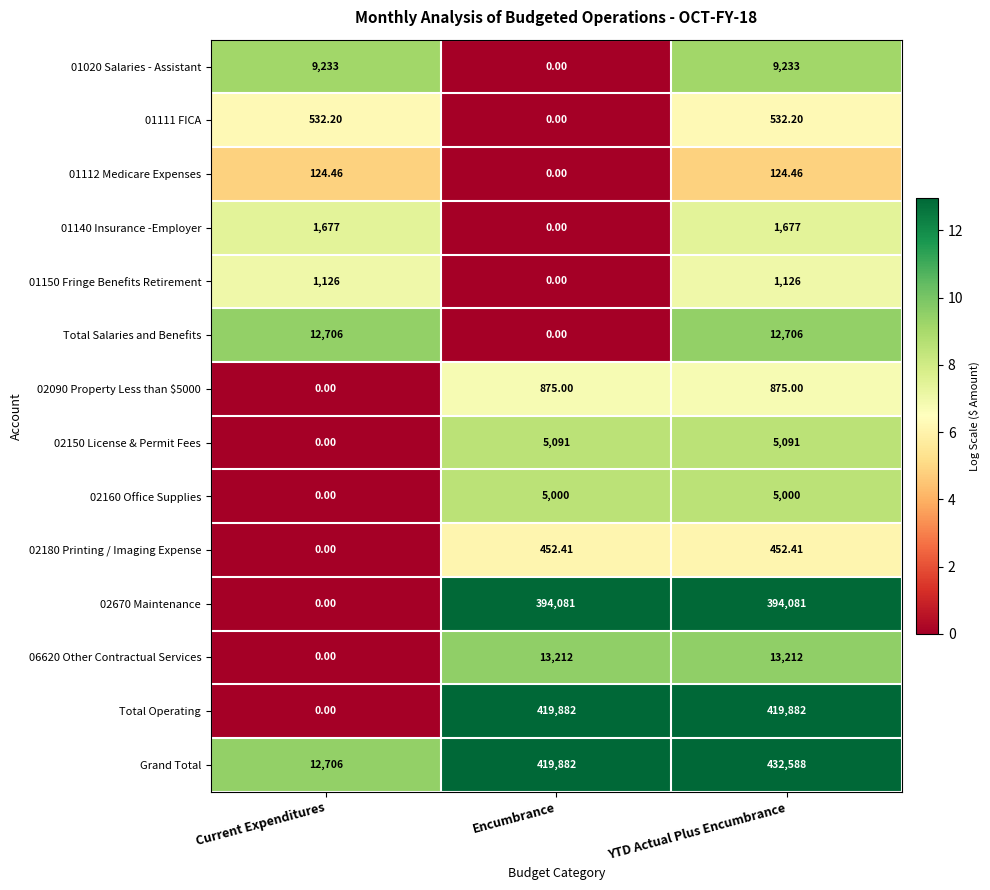

Which series has the largest total across all categories?

Grand Total